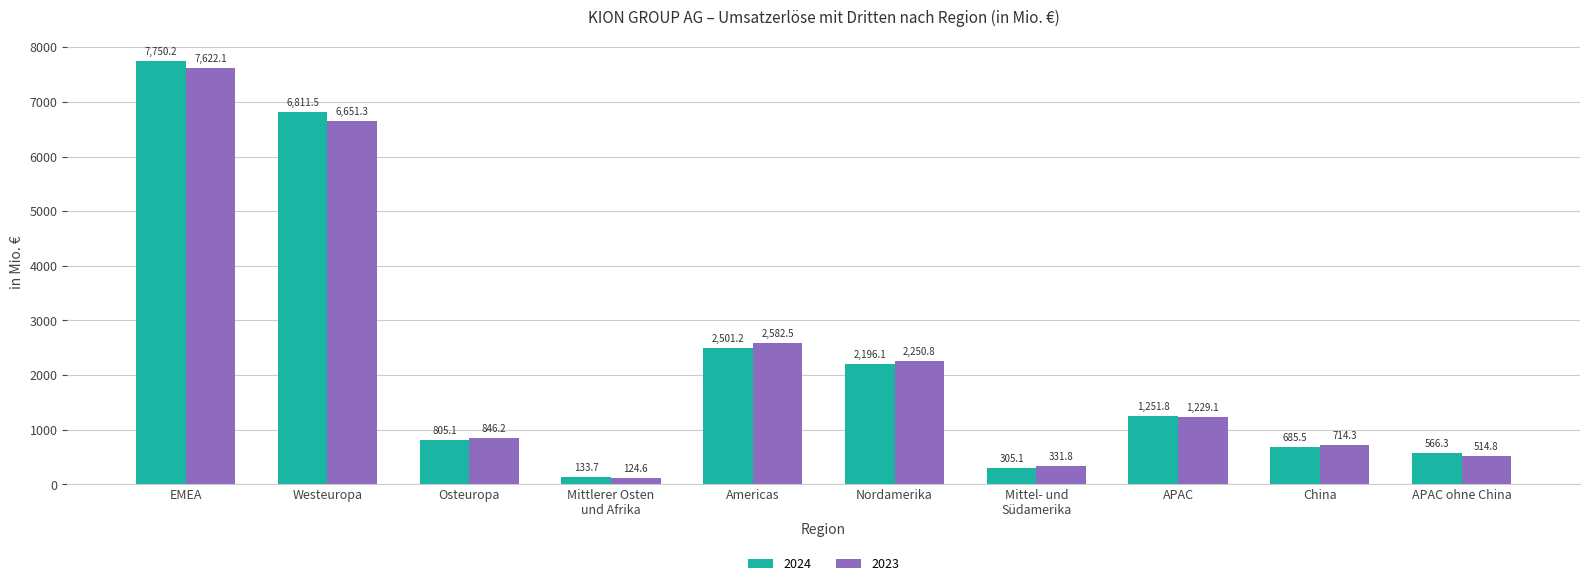

What is the difference between the 2023 values at EMEA and APAC?

6393.0